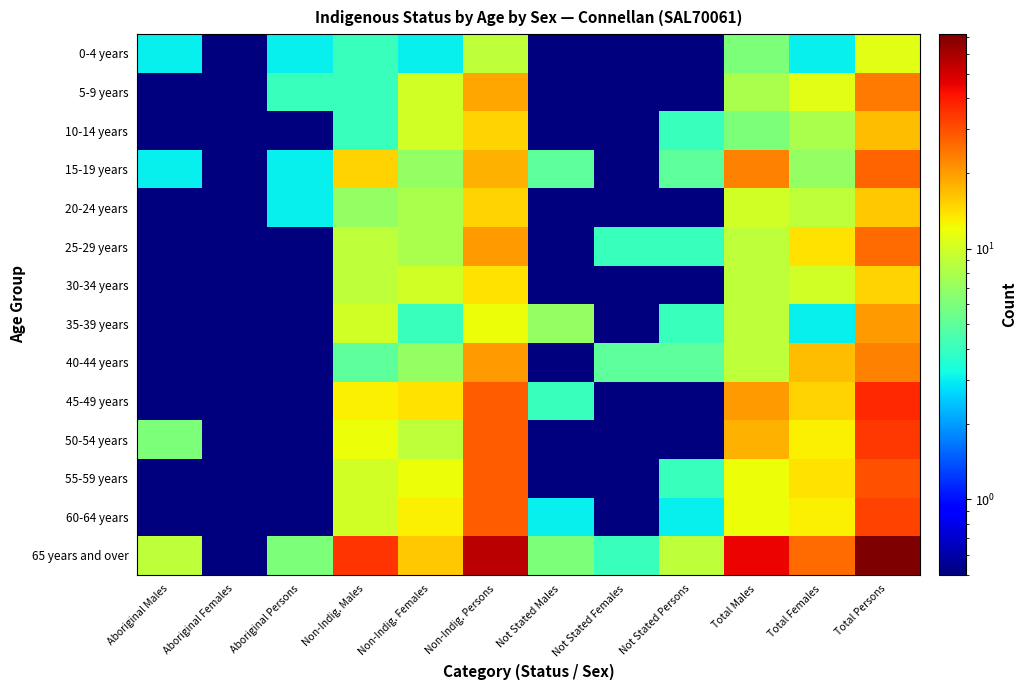

Which series has the largest total across all categories?

65 years and over